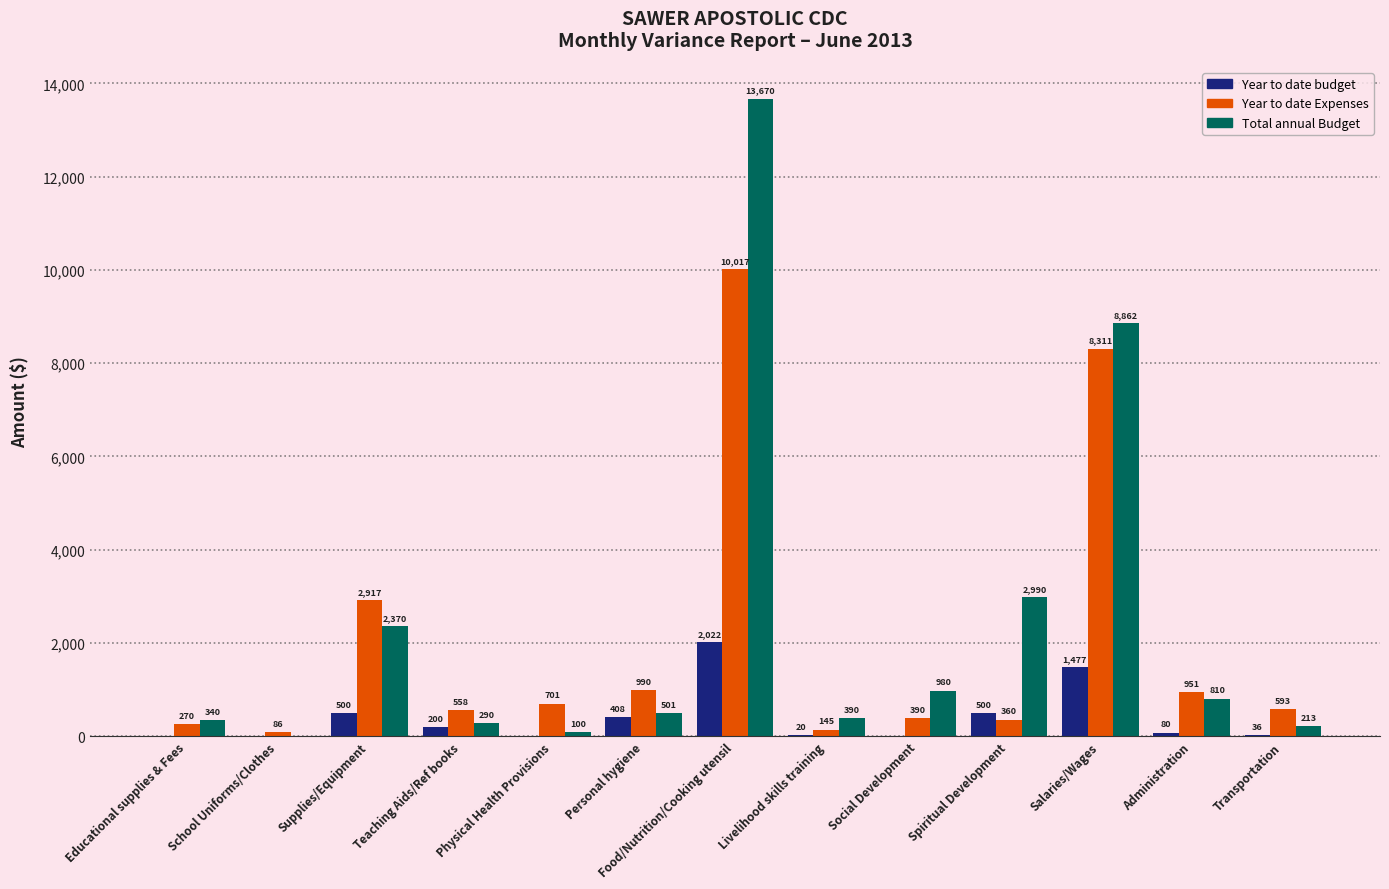

Count the number of data series in this chart.

3